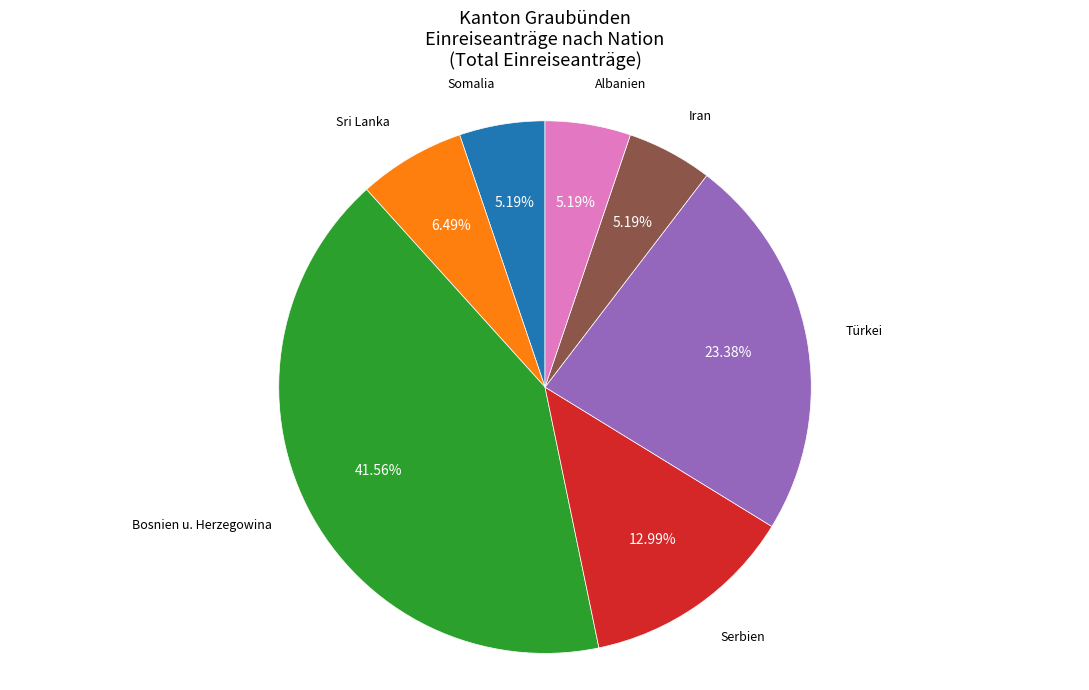

Is there a majority slice in this chart?

No